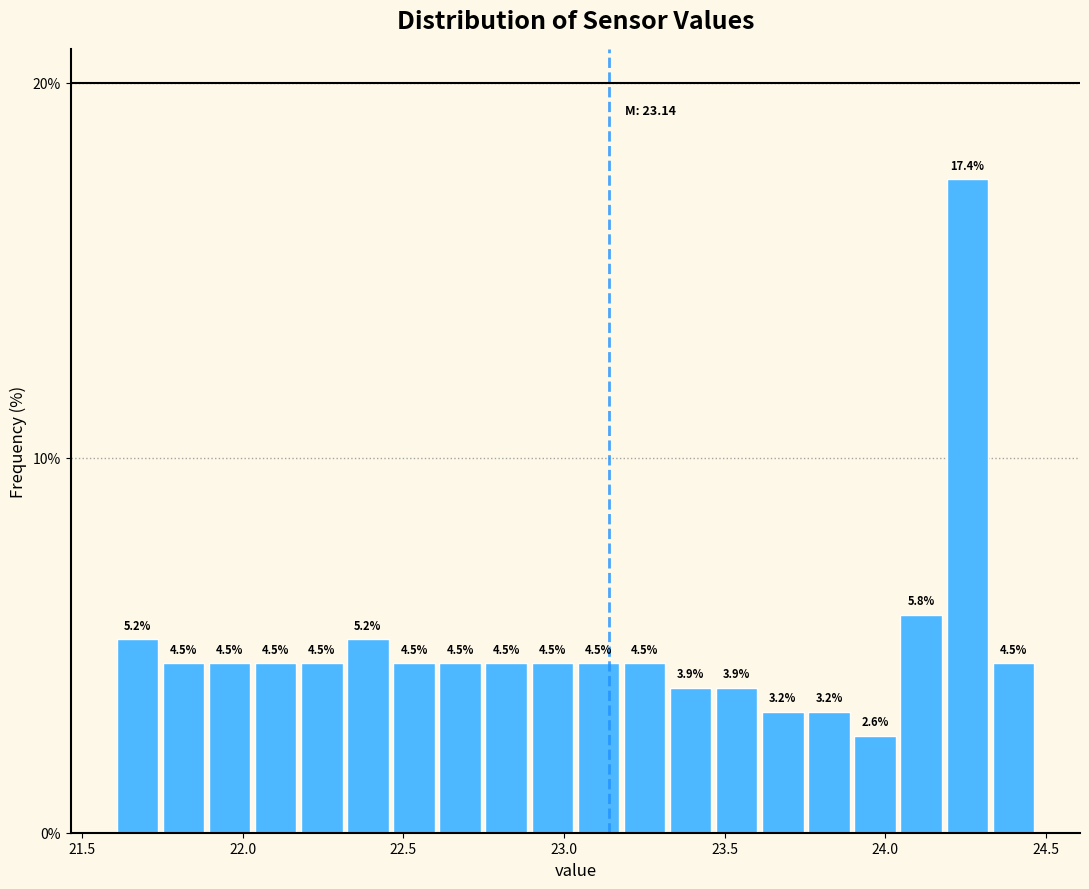

Read against the x-axis, roughly where is the centre of the tallest bar?

24.25